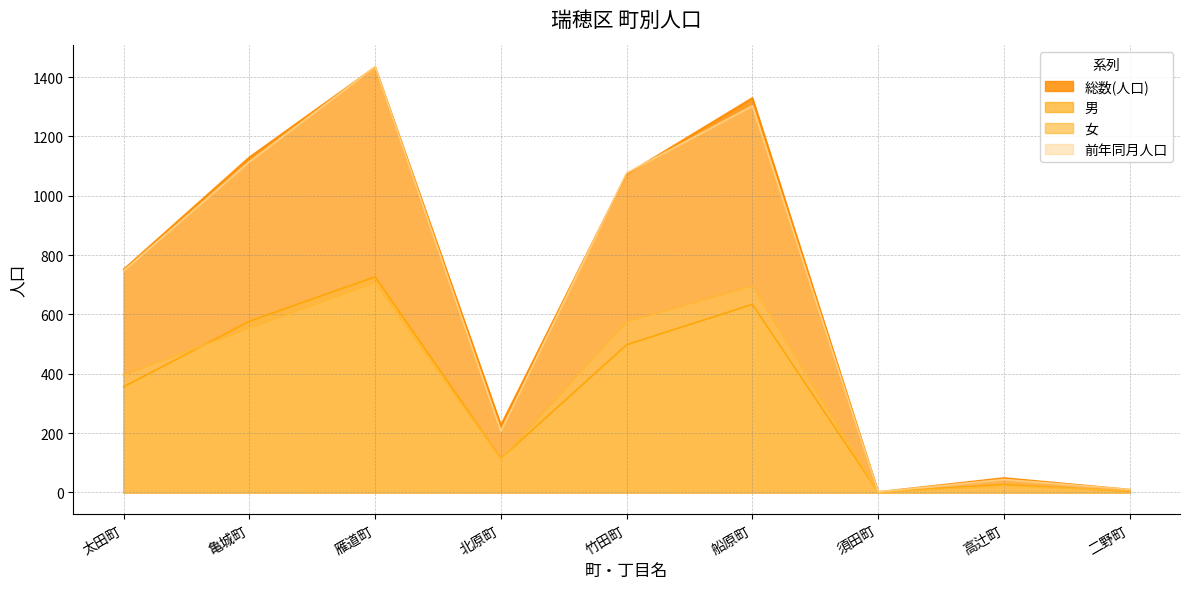

What is the difference between the 前年同月人口 values at 二野町 and 須田町?

8